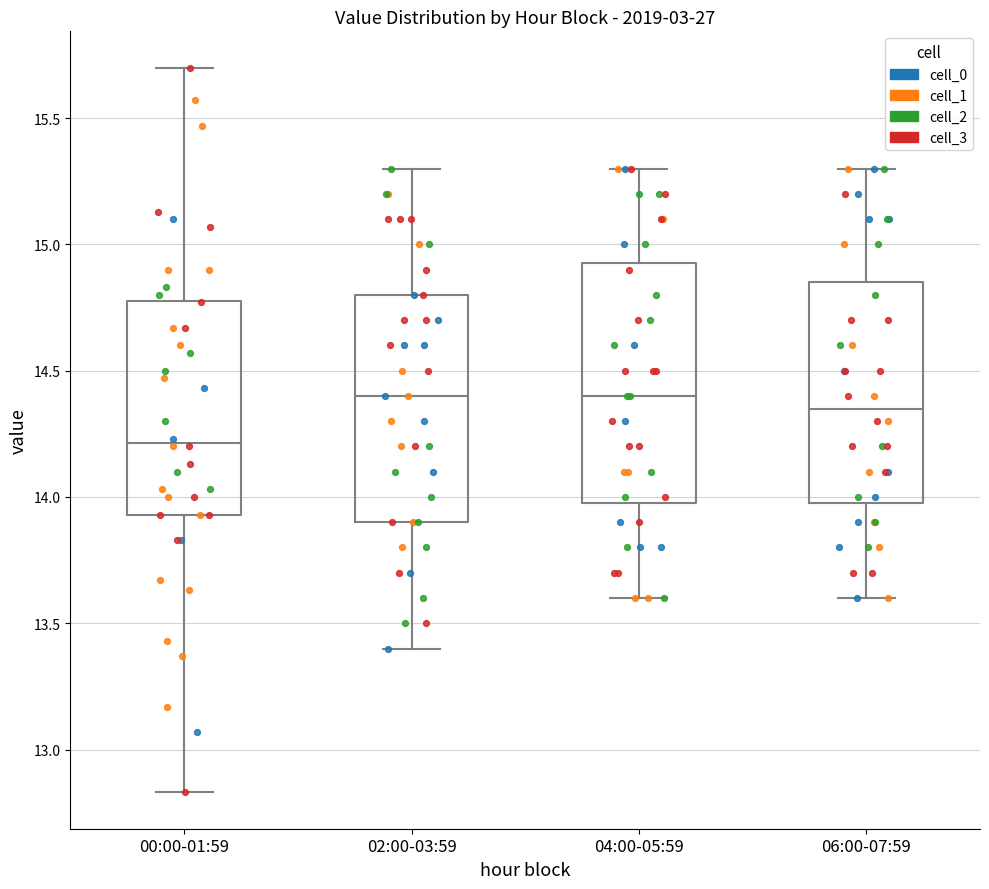

Reading left to right, read every box against the y-axis: the position of its median line, the range the box covers, and the ends of its whiskers. The values are not printed on the chart, so give them approximately, as read against the axis.

00:00-01:59: median 14.20, box 13.95 to 14.80, whiskers 12.85 to 15.70
02:00-03:59: median 14.40, box 13.90 to 14.80, whiskers 13.40 to 15.30
04:00-05:59: median 14.40, box 14.00 to 14.95, whiskers 13.60 to 15.30
06:00-07:59: median 14.35, box 14.00 to 14.85, whiskers 13.60 to 15.30